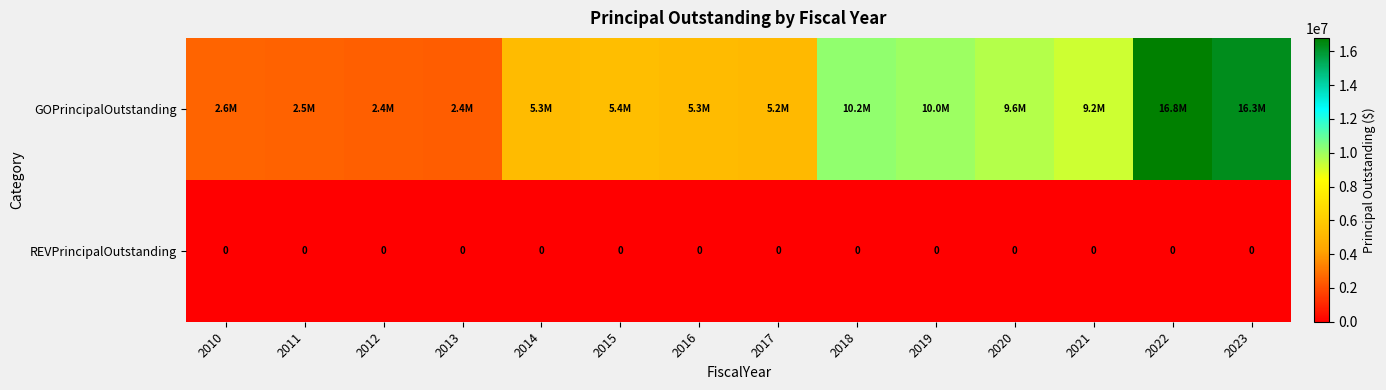

The value of REVPrincipalOutstanding at 2018 is 0. True or false?

True